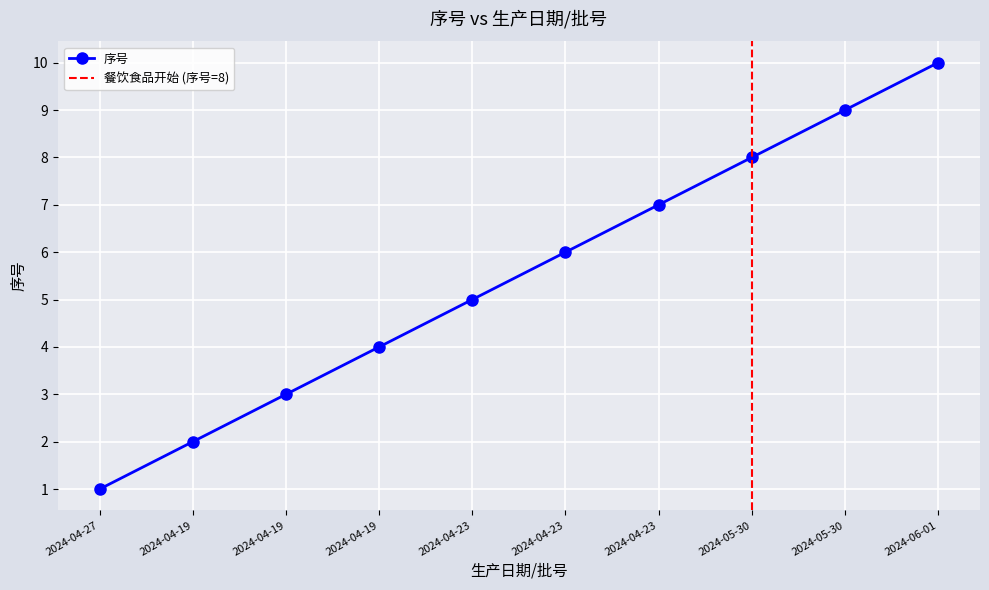

At which category does the chart reach its minimum across all series?

2024-04-27